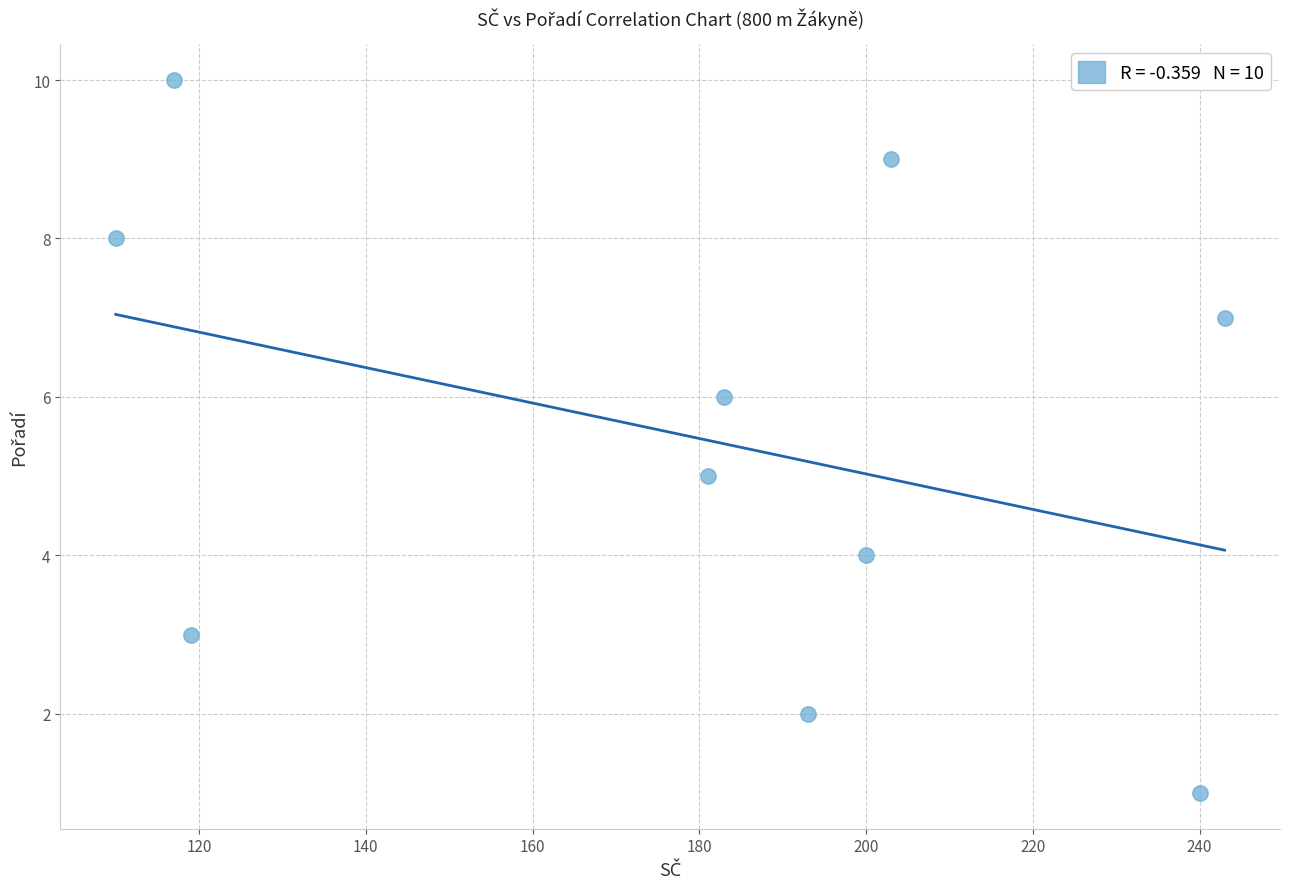

What is the average X value?

179